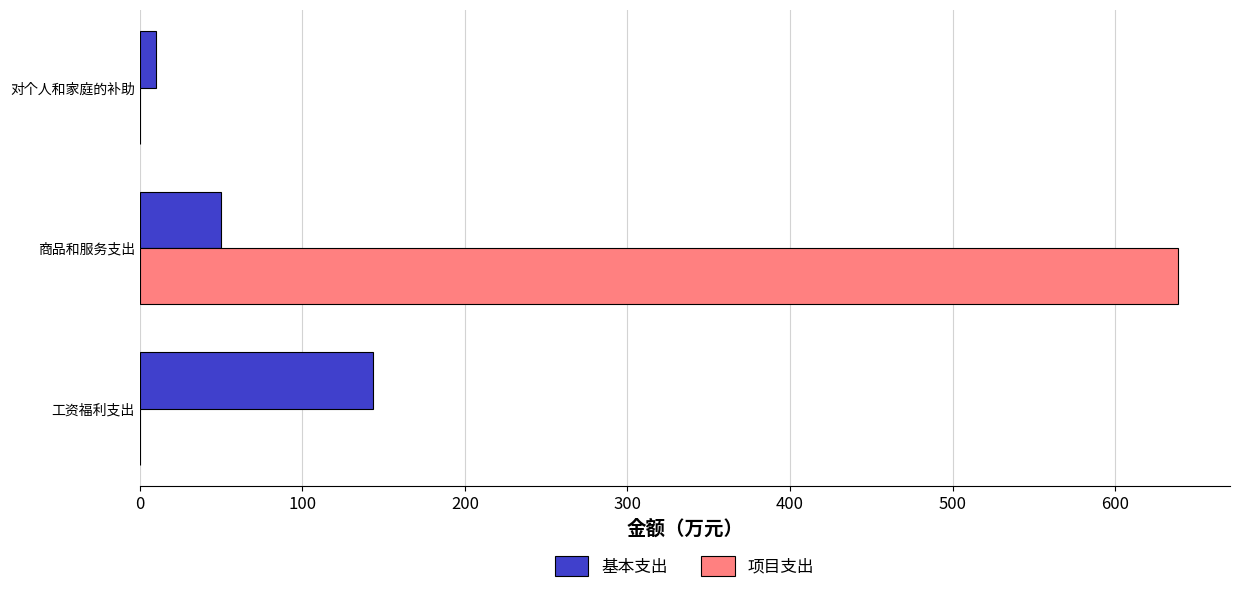

What is the greatest value displayed?

638.4